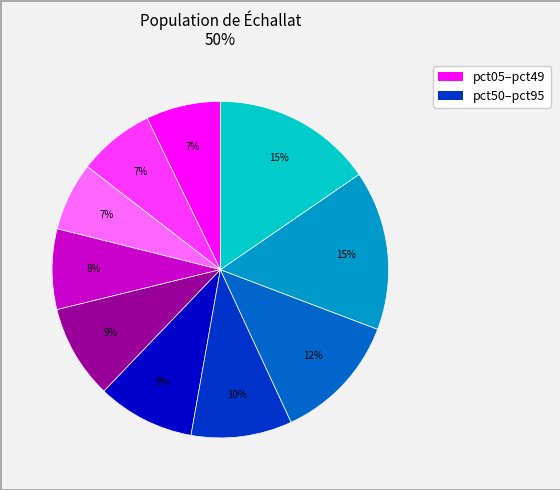

To the nearest percent, what is the average slice percentage?

10%